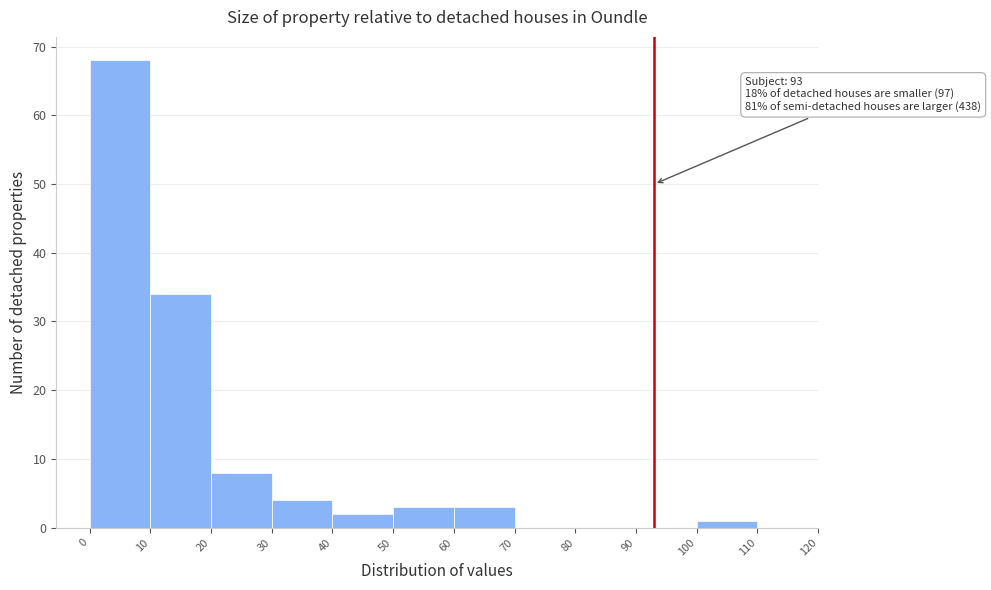

Over which range of the x-axis is the bar tallest?

0 to 10